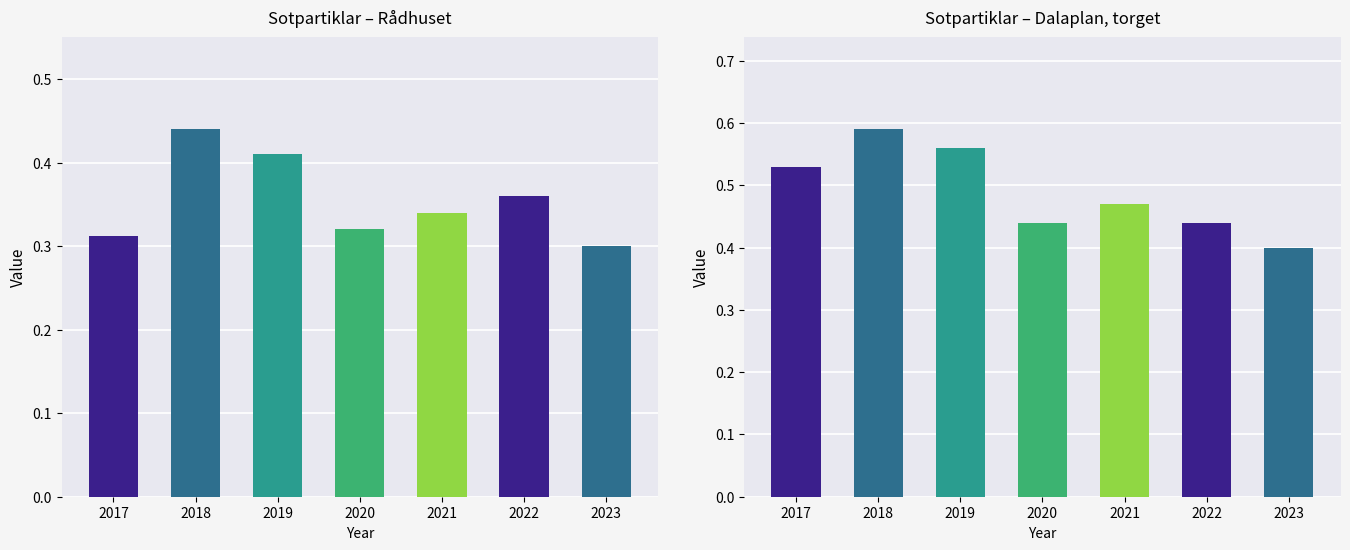

What is the total value across all series at 2018?

1.0